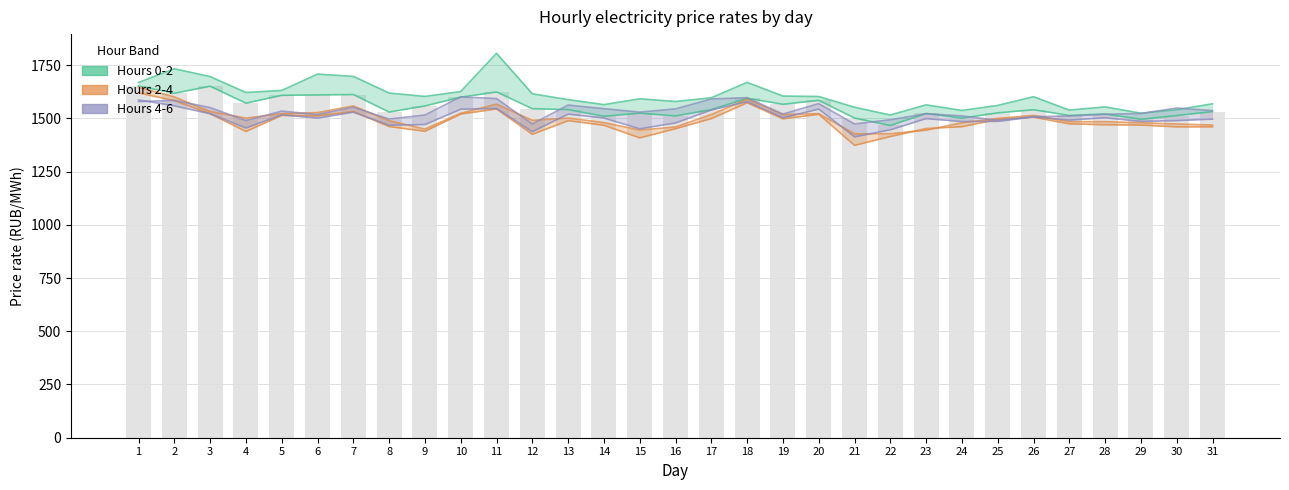

What is the sum of the 1:00-2:00 values at 18 and 19?

3160.0